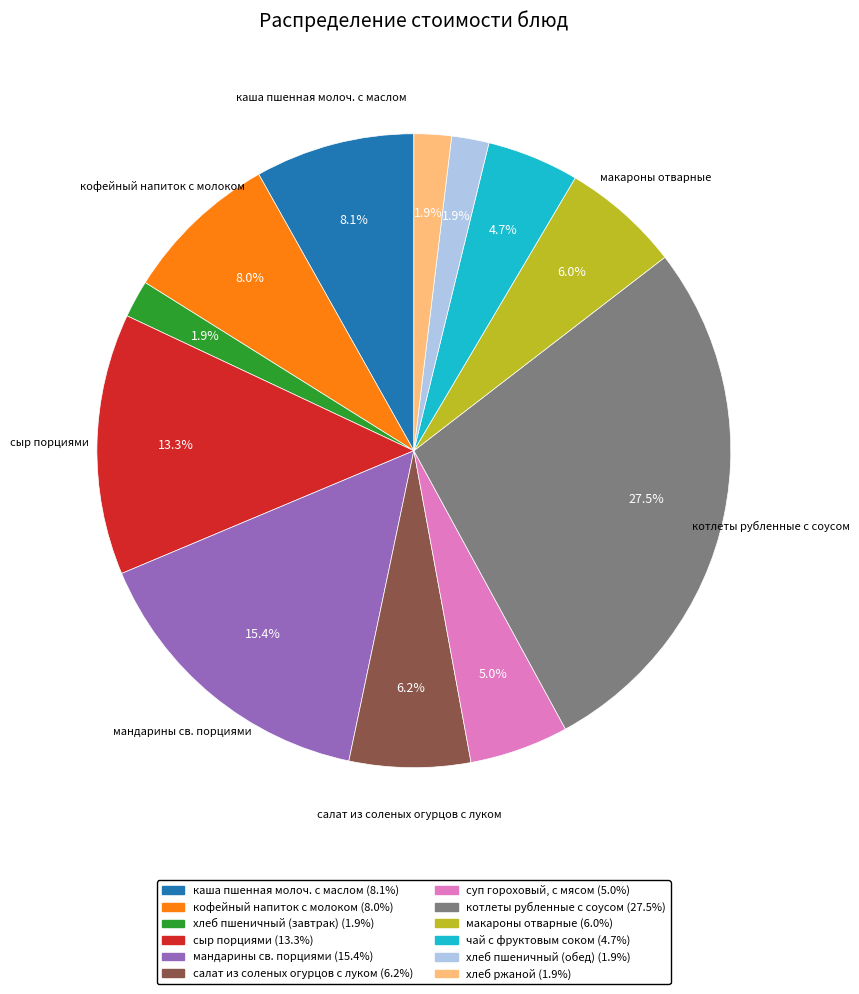

To the nearest percent, what is the difference between the largest and smallest slice percentages?

26%